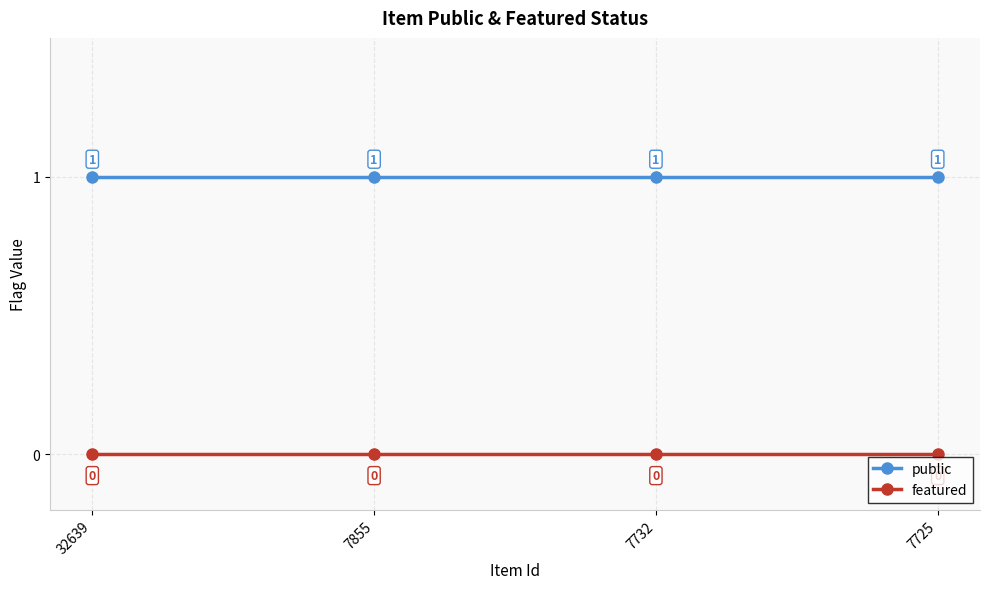

How many distinct data groups are displayed?

2